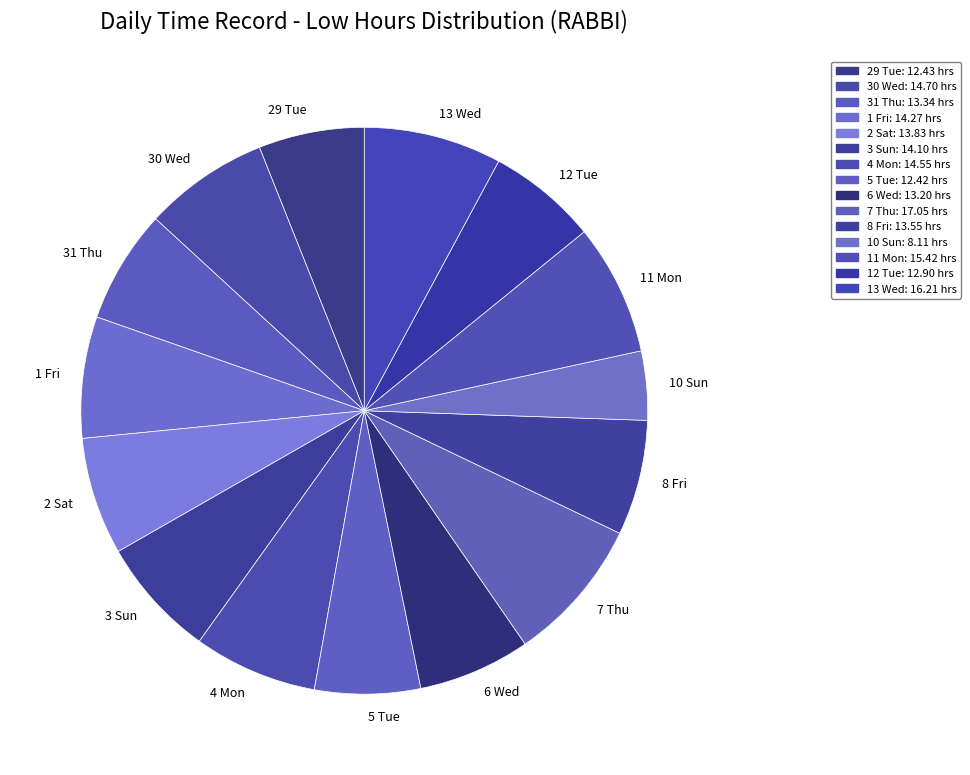

Is it true that 5 Tue is 1% of the pie?

False